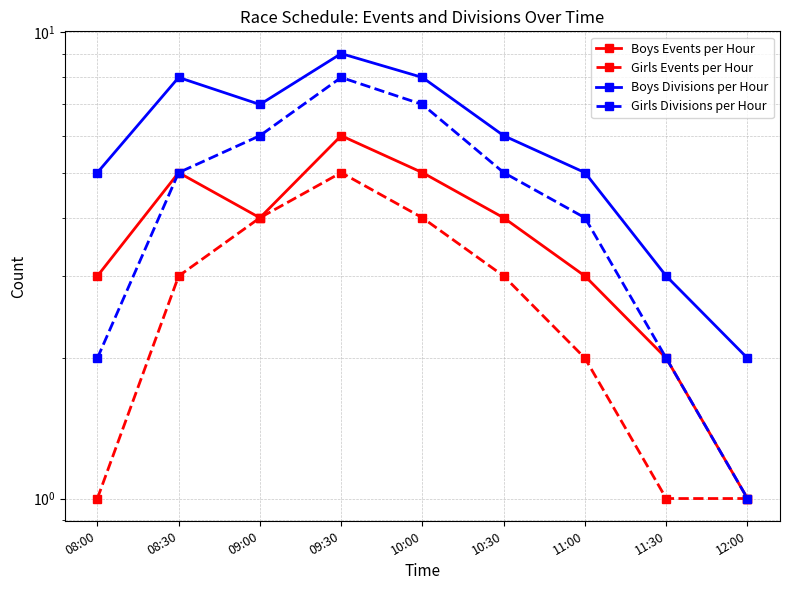

Is the value of Girls Events per Hour at 08:30 greater than the value of Boys Divisions per Hour at 11:00?

No